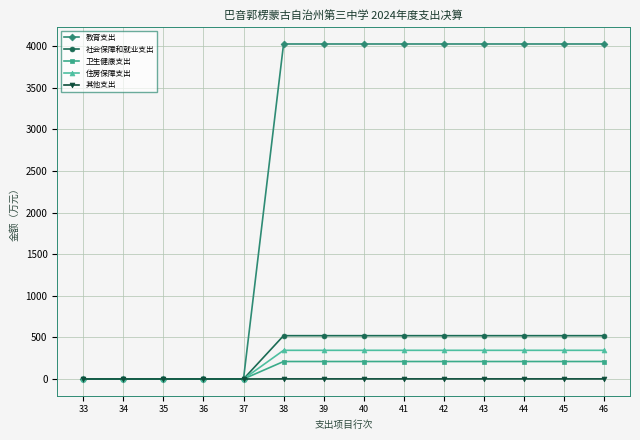

Is it true that 卫生健康支出 equals 210.0 at 38?

True